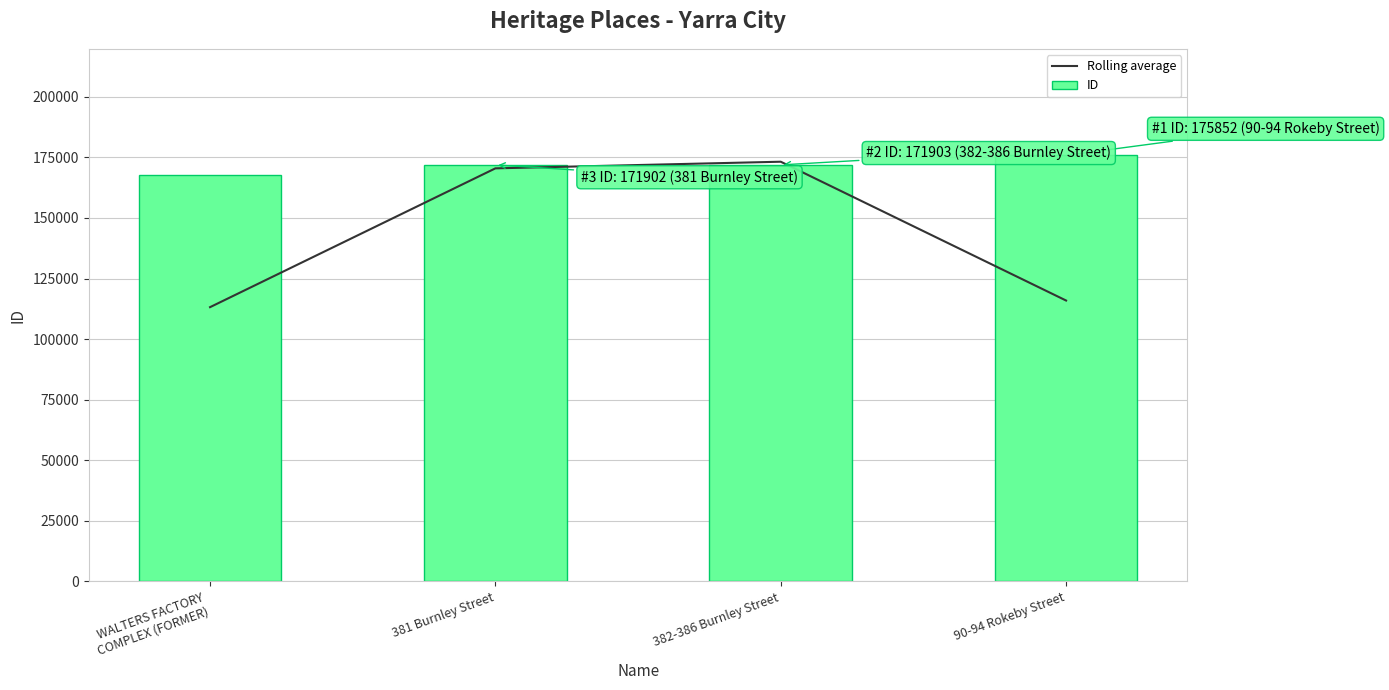

Reading left to right, transcribe all the data shown in this chart.

Rolling average: 113181.3	170482.3	173219.0	115918.3
ID: 167642.0	171902.0	171903.0	175852.0